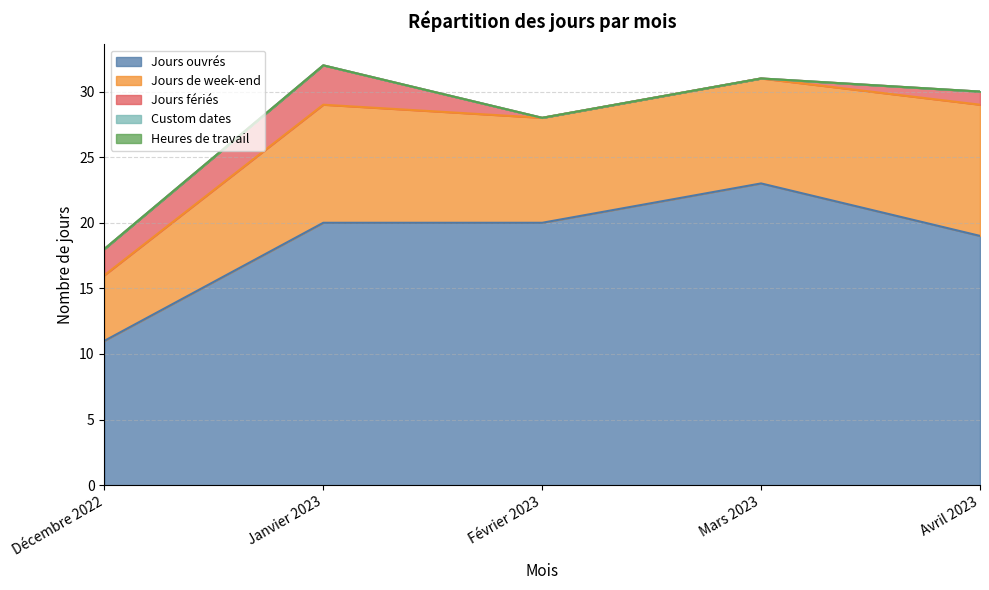

Is the value of Heures de travail at Février 2023 greater than the value of Custom dates at Mars 2023?

No